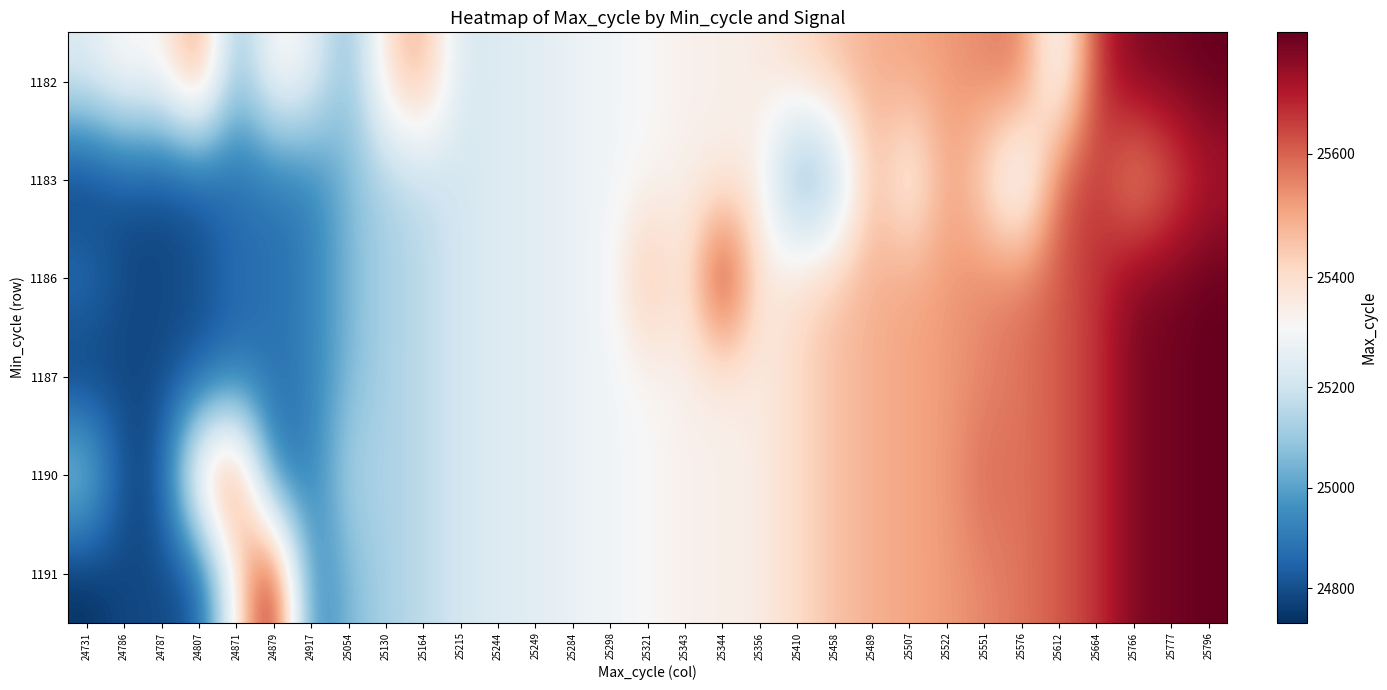

Reading left to right, transcribe all the data shown in this chart.

1182: 24731=25249	24786=25343	24787=25321	24807=25576	24871=25054	24879=25356	24917=25284	25054=25054	25130=25410	25164=25507	25215=25215	25244=25244	25249=25249	25284=25284	25298=25298	25321=25321	25343=25343	25344=25344	25356=25356	25410=25410	25458=25458	25489=25489	25507=25507	25522=25522	25551=25551	25576=25576	25612=25246	25664=25664	25766=25766	25777=25777	25796=25796
1183: 24731=24731	24786=24800	24787=24787	24807=24807	24871=24871	24879=24879	24917=24917	25054=25054	25130=25130	25164=25164	25215=25215	25244=25244	25249=25249	25284=25284	25298=25298	25321=25321	25343=25343	25344=25344	25356=25356	25410=25000	25458=25100	25489=25489	25507=25300	25522=25522	25551=25400	25576=25200	25612=25612	25664=25664	25766=25500	25777=25600	25796=25700
1186: 24731=24900	24786=24786	24787=24787	24807=24807	24871=24871	24879=24879	24917=24917	25054=25054	25130=25130	25164=25164	25215=25215	25244=25244	25249=25249	25284=25284	25298=25298	25321=25500	25343=25343	25344=25766	25356=25356	25410=25410	25458=25458	25489=25489	25507=25507	25522=25522	25551=25551	25576=25576	25612=25612	25664=25664	25766=25766	25777=25777	25796=25796
1187: 24731=24731	24786=24786	24787=24787	24807=24807	24871=24871	24879=24879	24917=24917	25054=25054	25130=25130	25164=25164	25215=25215	25244=25244	25249=25249	25284=25284	25298=25298	25321=25321	25343=25343	25344=25344	25356=25356	25410=25410	25458=25458	25489=25489	25507=25507	25522=25522	25551=25551	25576=25576	25612=25612	25664=25664	25766=25766	25777=25777	25796=25796
1190: 24731=25138	24786=24786	24787=24807	24807=25489	24871=25664	24879=24879	24917=24917	25054=25138	25130=25130	25164=25164	25215=25215	25244=25244	25249=25249	25284=25284	25298=25298	25321=25321	25343=25343	25344=25344	25356=25356	25410=25410	25458=25458	25489=25489	25507=25507	25522=25522	25551=25591	25576=25576	25612=25612	25664=25664	25766=25766	25777=25777	25796=25796
1191: 24731=24731	24786=24786	24787=24787	24807=24807	24871=25367	24879=25777	24917=24917	25054=25054	25130=25130	25164=25164	25215=25215	25244=25244	25249=25249	25284=25284	25298=25298	25321=25321	25343=25343	25344=25344	25356=25356	25410=25410	25458=25458	25489=25489	25507=25507	25522=25522	25551=25551	25576=25576	25612=25612	25664=25664	25766=25766	25777=25777	25796=25796